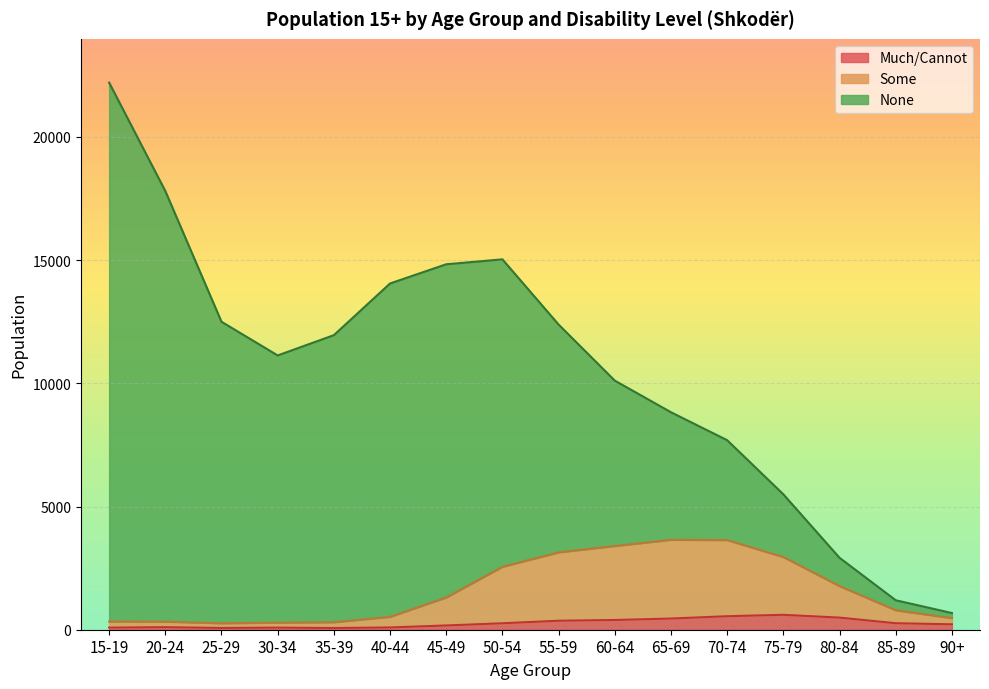

At which category does Some reach its first local peak?

65-69